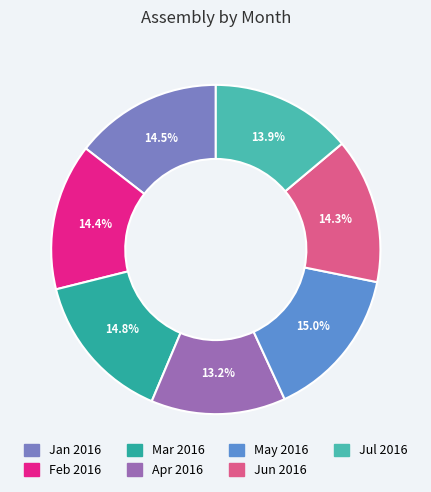

Which category has the biggest portion of the pie?

May 2016